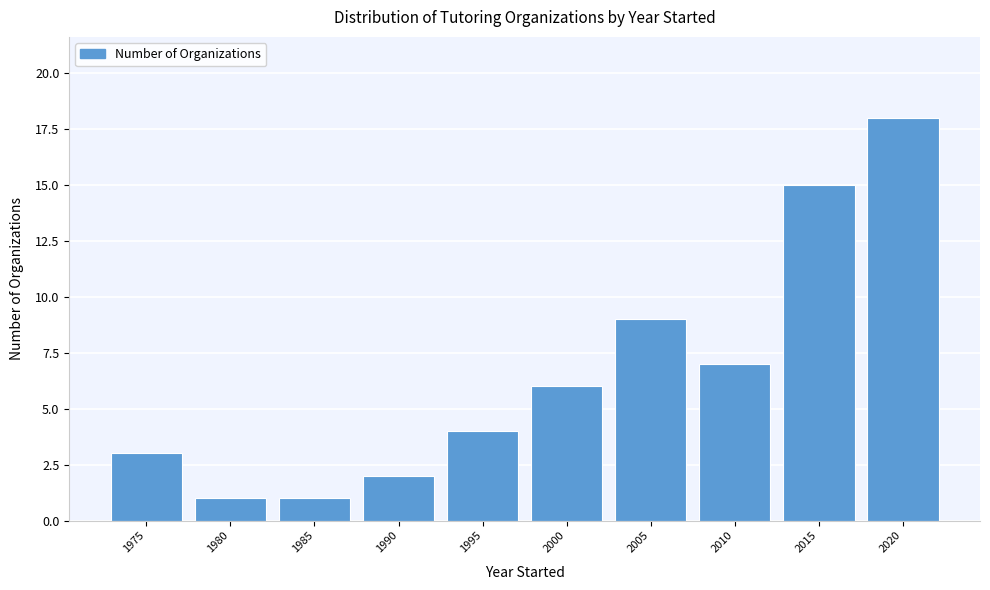

Reading left to right, what are all the values shown in this chart?

1975=3	1980=1	1985=1	1990=2	1995=4	2000=6	2005=9	2010=7	2015=15	2020=18